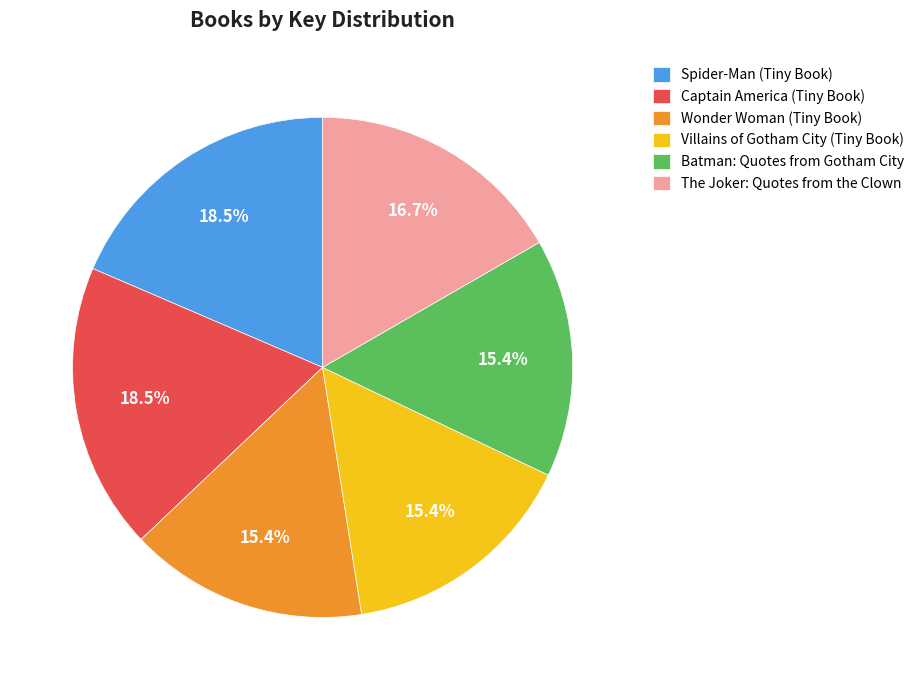

Which has a higher value, The Joker: Quotes from the Clown or Wonder Woman (Tiny Book)?

The Joker: Quotes from the Clown